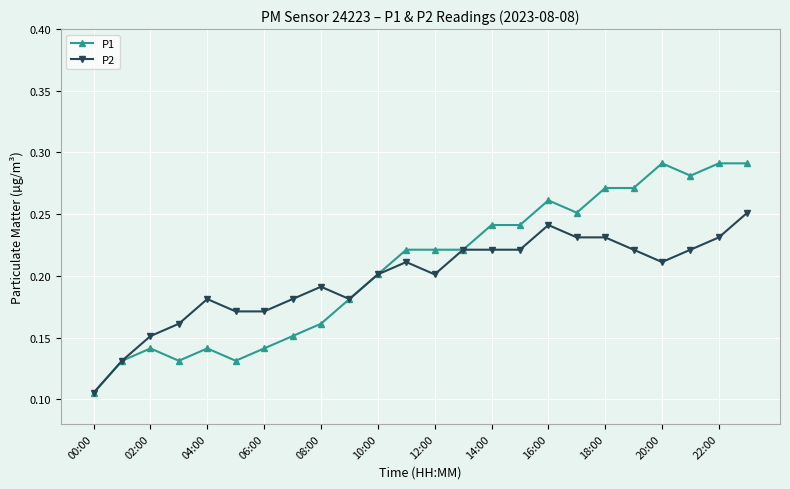

How many P1 values are between 0 and 1?

24